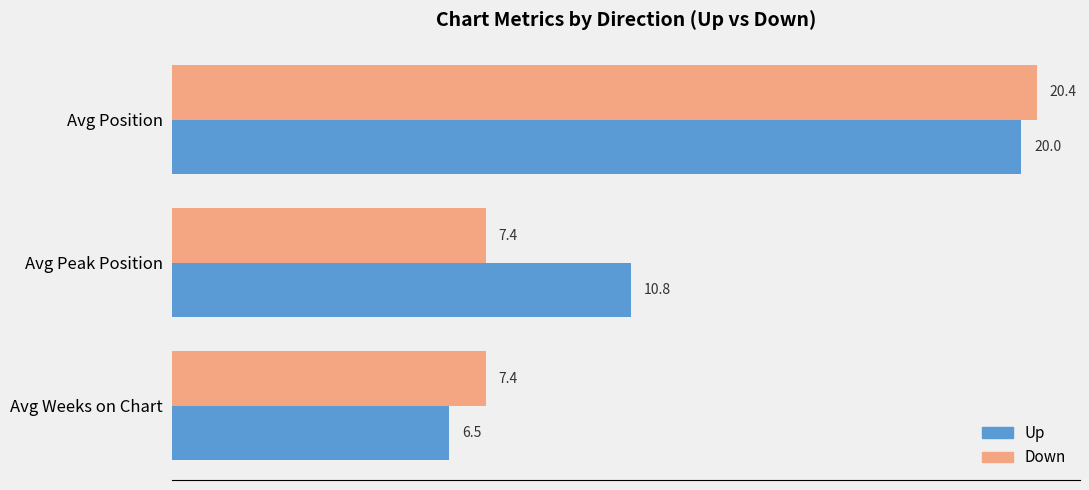

List the series in order of their overall mean, highest first.

Up, Down